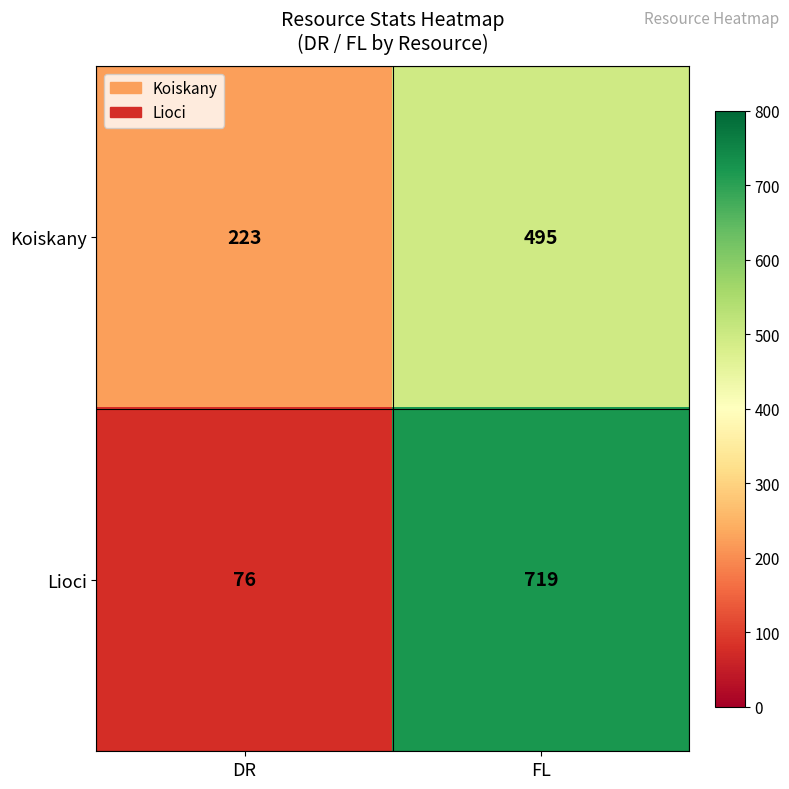

The Lioci series shows 76 at DR. True or false?

True